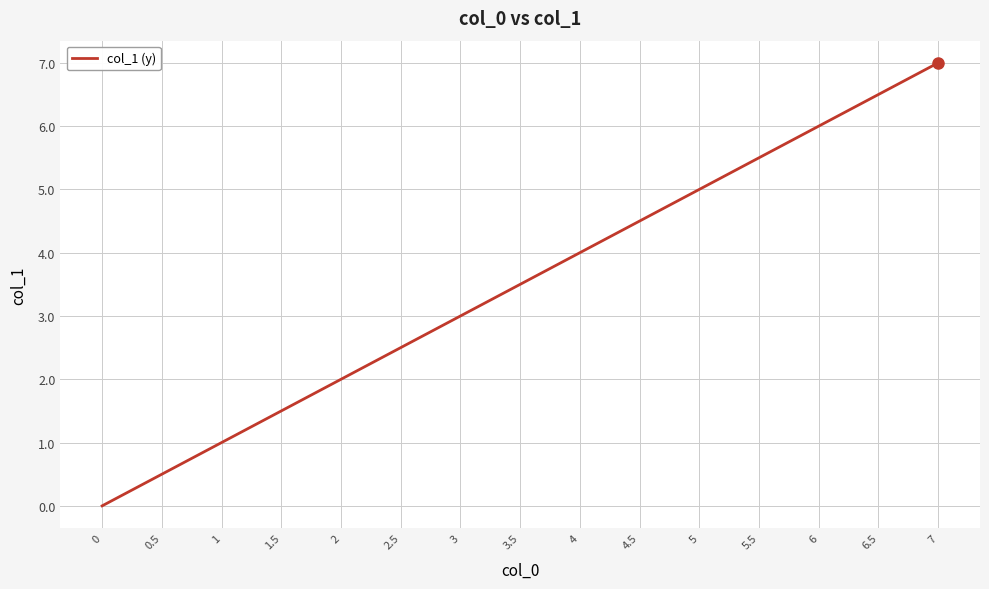

Rank the categories by value from lowest to highest.

0, 0.5, 1, 1.5, 2, 2.5, 3, 3.5, 4, 4.5, 5, 5.5, 6, 6.5, 7